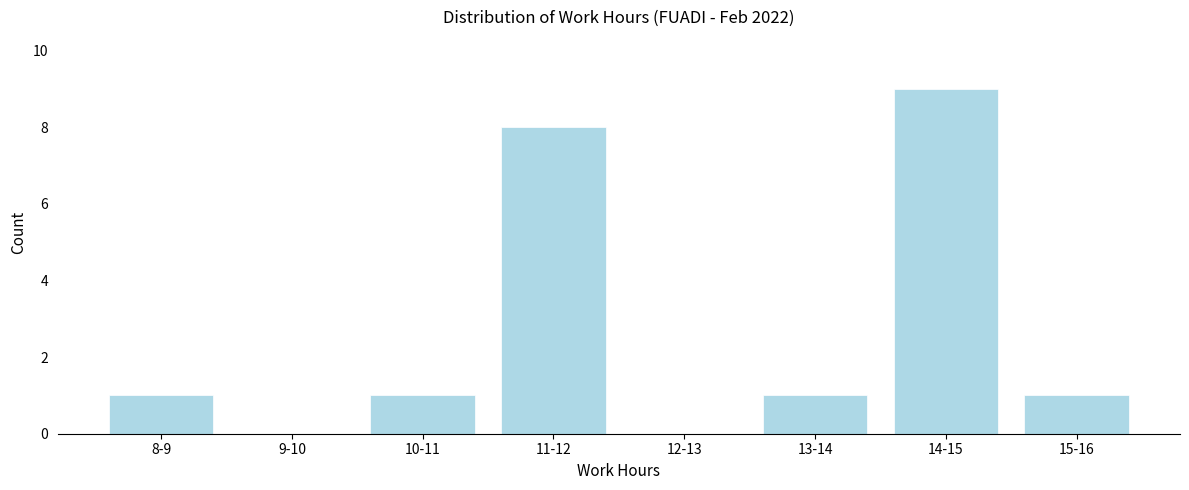

Reading left to right, list all the values displayed in this chart.

8-9=1	9-10=0	10-11=1	11-12=8	12-13=0	13-14=1	14-15=9	15-16=1